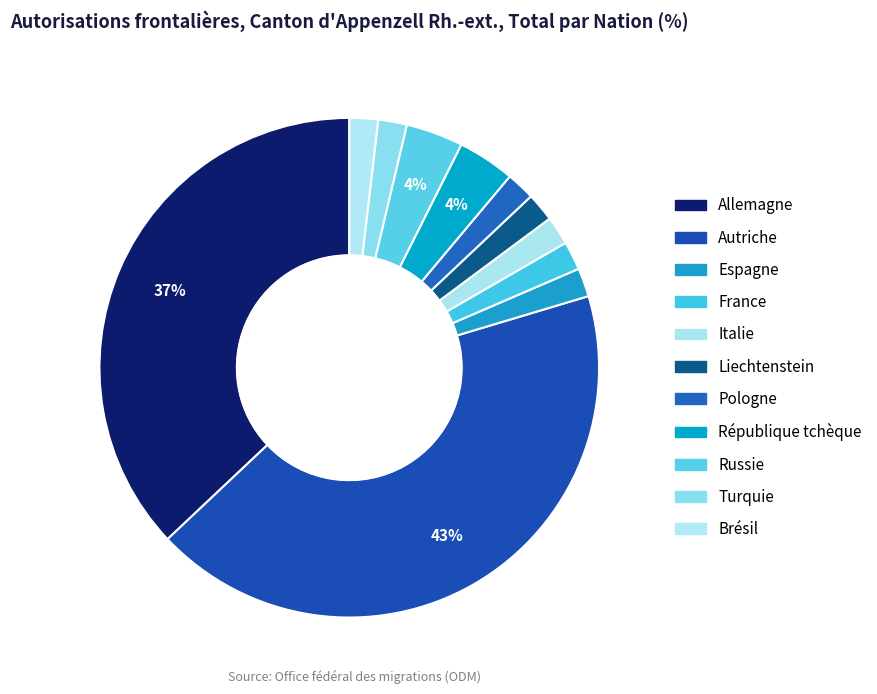

What is the ratio of the value at Pologne to the value at Allemagne?

0.1